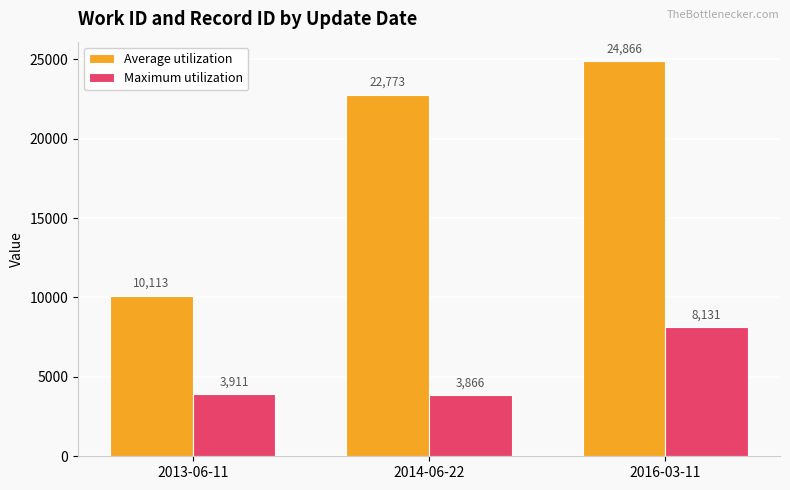

List the series in order of their peak value, highest first.

Average utilization, Maximum utilization